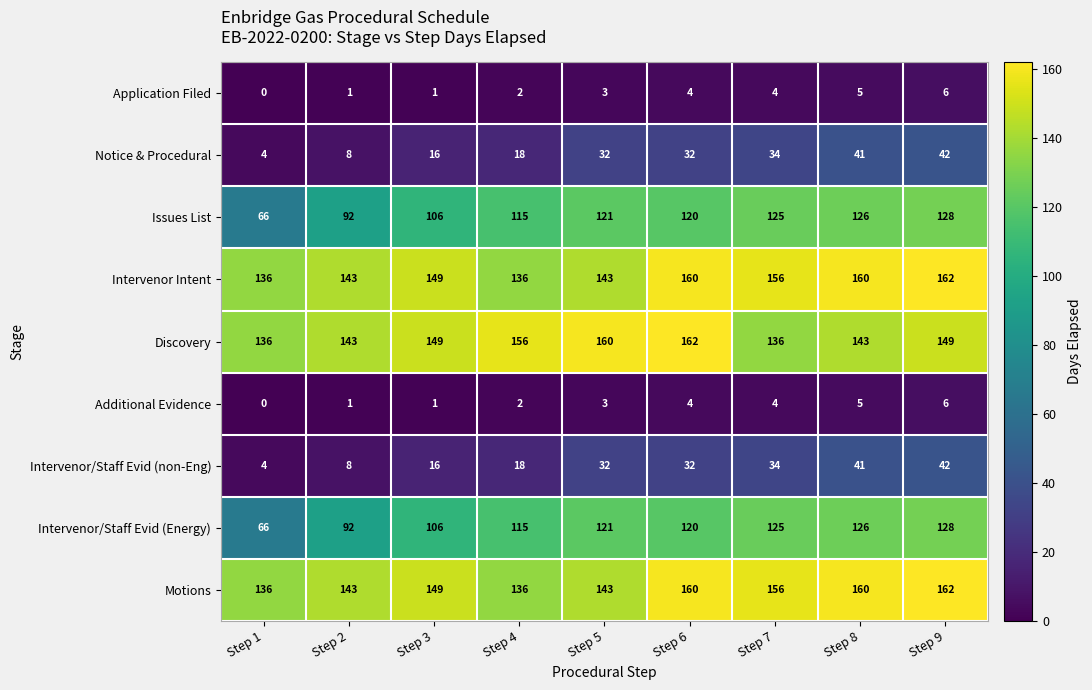

What is the approximate value of Intervenor/Staff Evid (non-Eng) at Step 4?

18